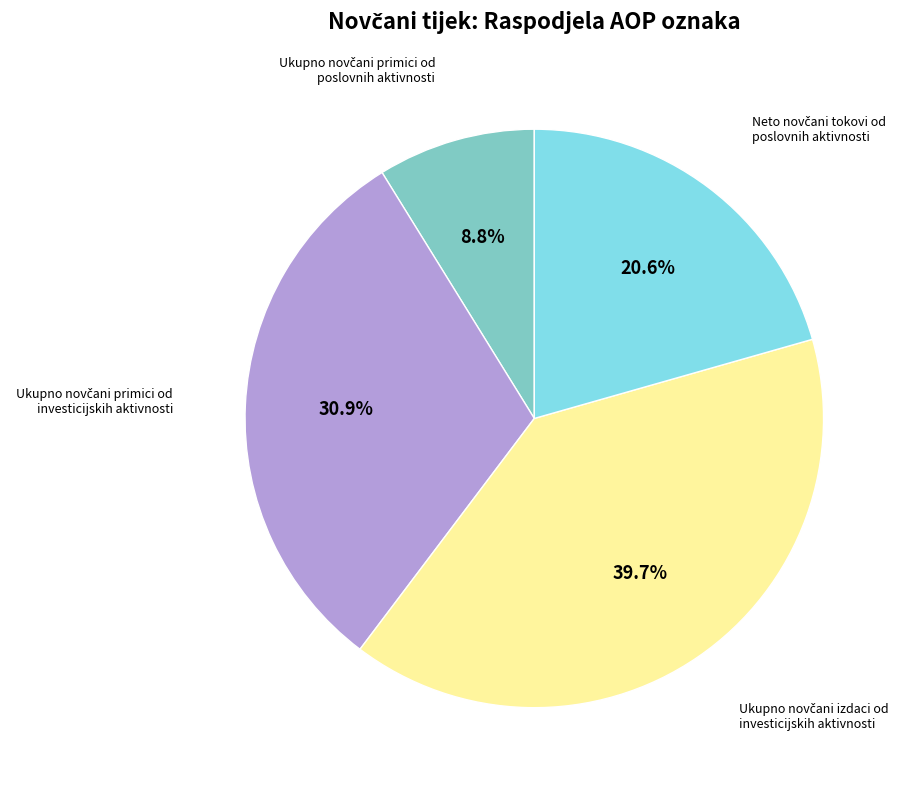

Is there a majority slice in this chart?

No